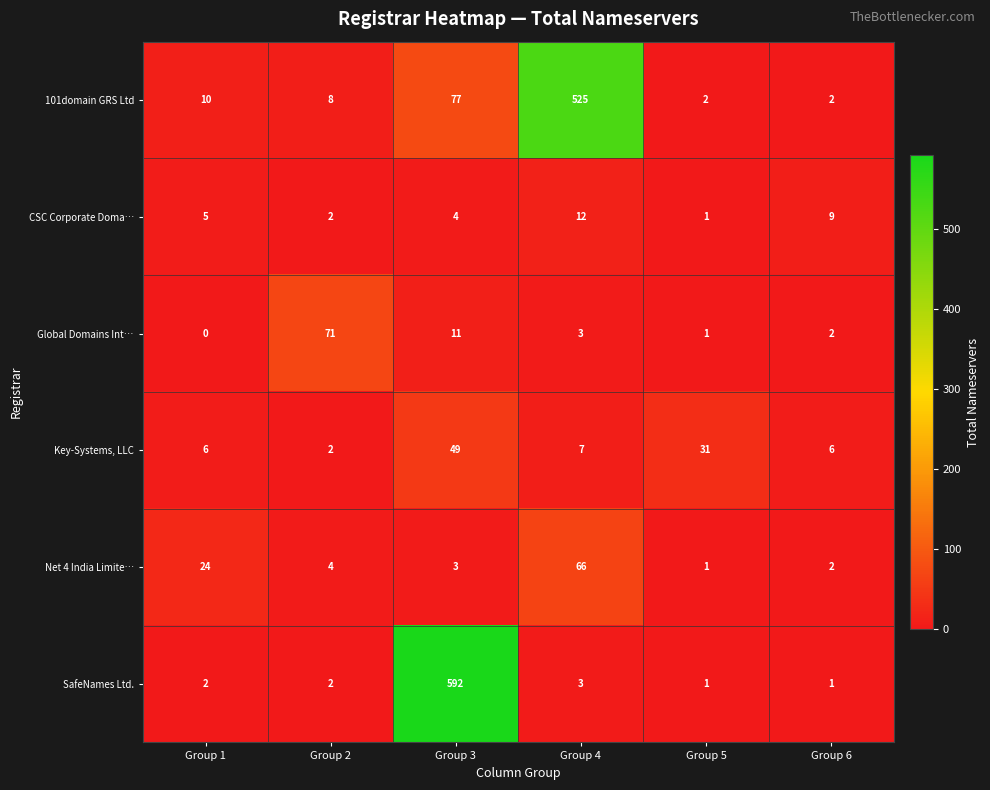

Rank the series by their maximum value, from lowest to highest.

CSC Corporate Doma…, Key-Systems, LLC, Net 4 India Limite…, Global Domains Int…, 101domain GRS Ltd, SafeNames Ltd.